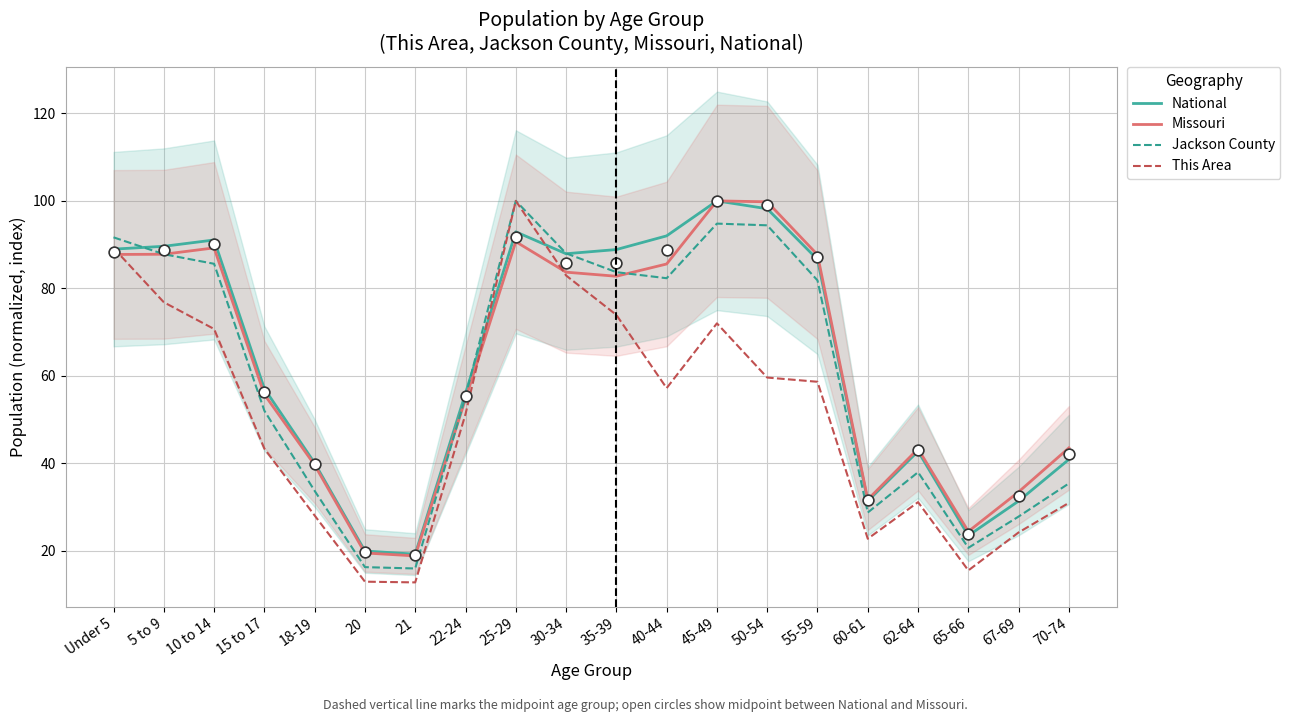

At which category is the sum across all series the highest?

25-29